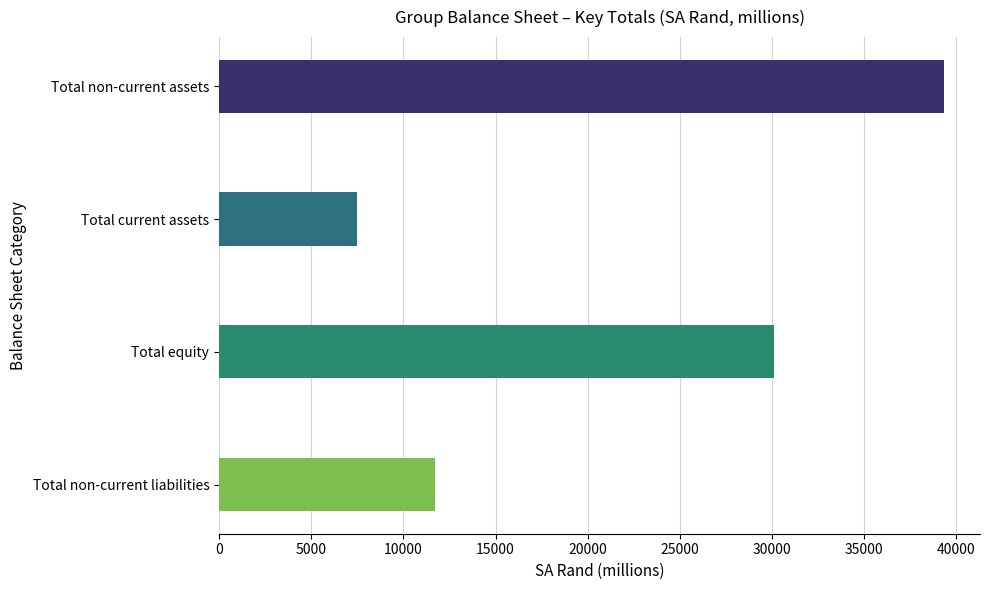

Is it true that the value at Total equity is 30117?

True